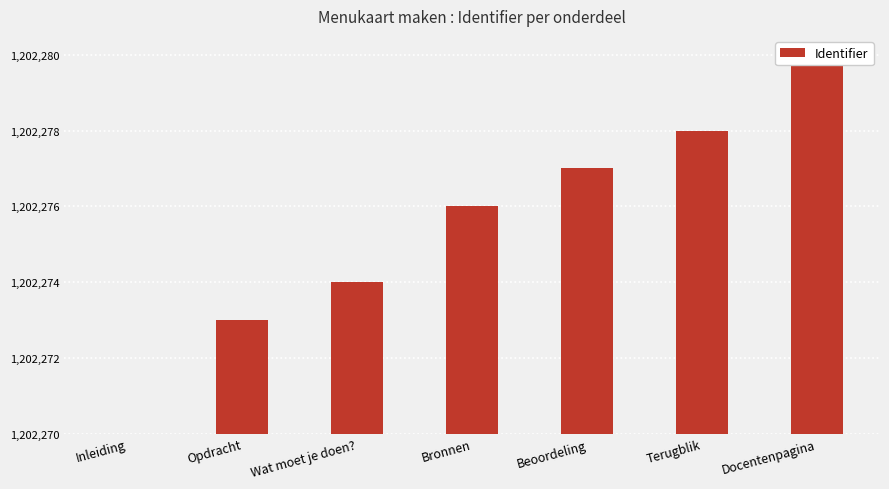

Which label corresponds to the largest value in the chart?

Docentenpagina